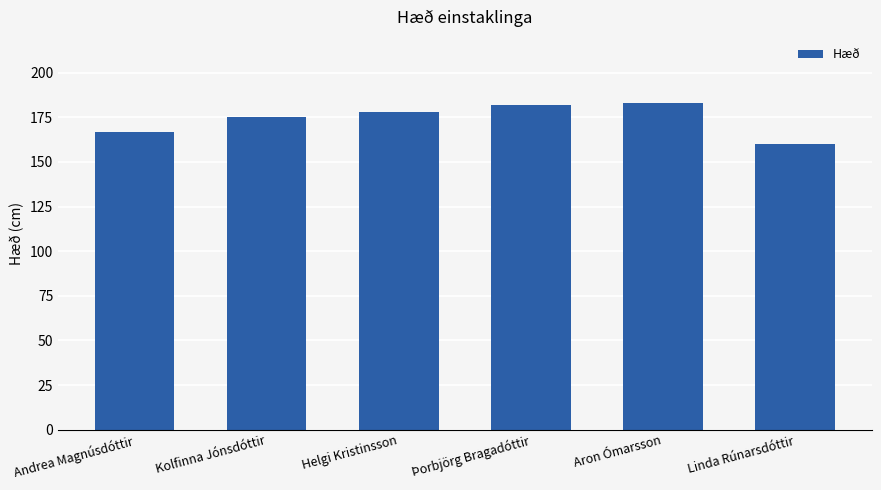

What is the difference between the maximum and minimum values?

23